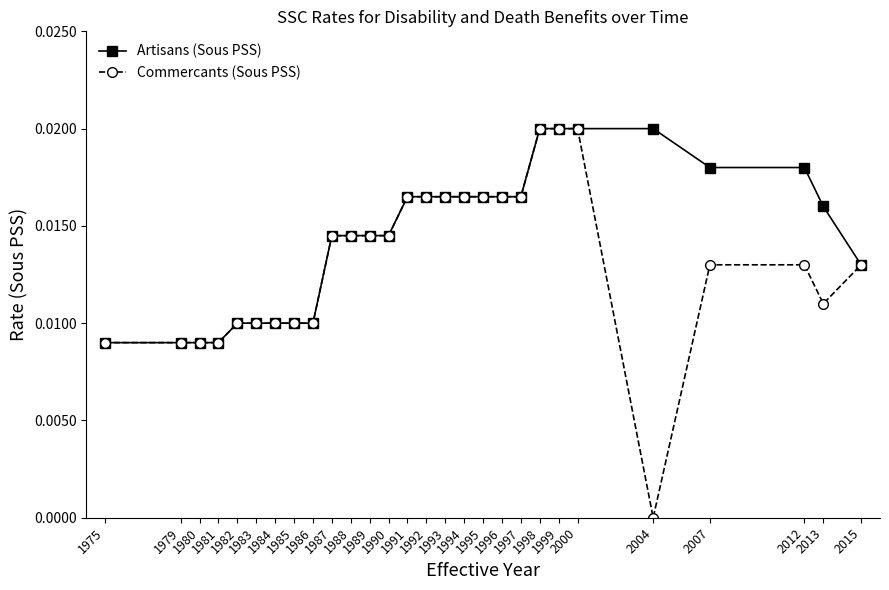

Which series has the largest range (max minus min)?

Commercants (Sous PSS)